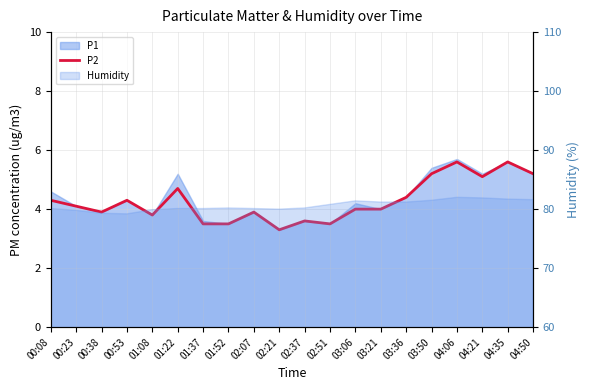

Is it true that the value at 00:38 is 2.4?

False